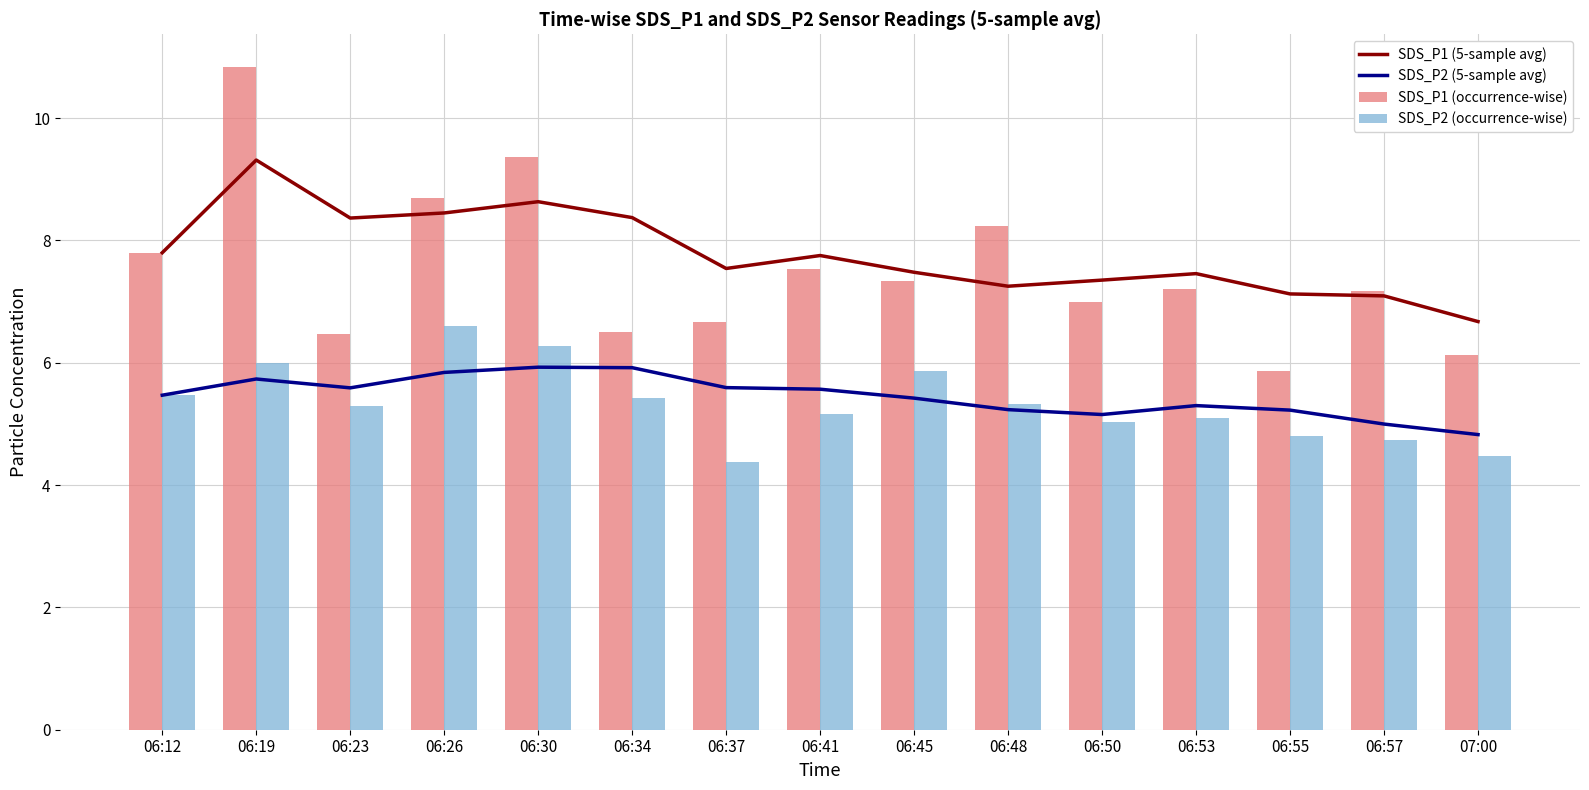

What are all the series names shown in the legend?

SDS_P1 (5-sample avg), SDS_P2 (5-sample avg), SDS_P1 (occurrence-wise), SDS_P2 (occurrence-wise)